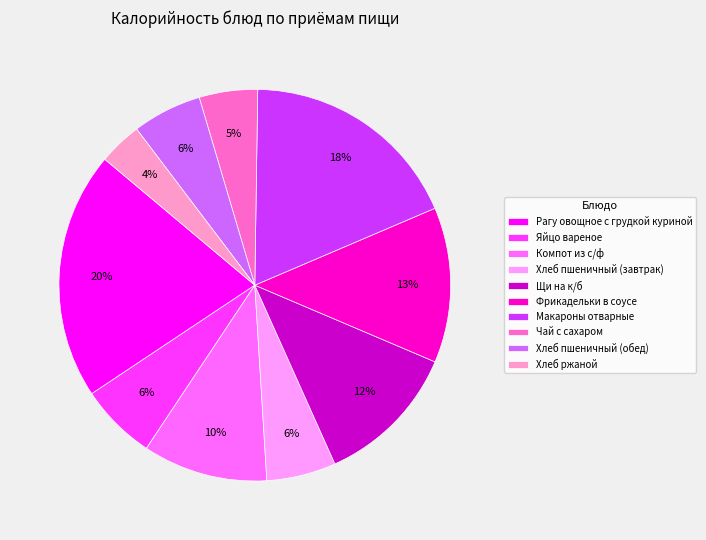

What is the ratio of the value at Чай с сахаром to the value at Рагу овощное с грудкой куриной?

0.2